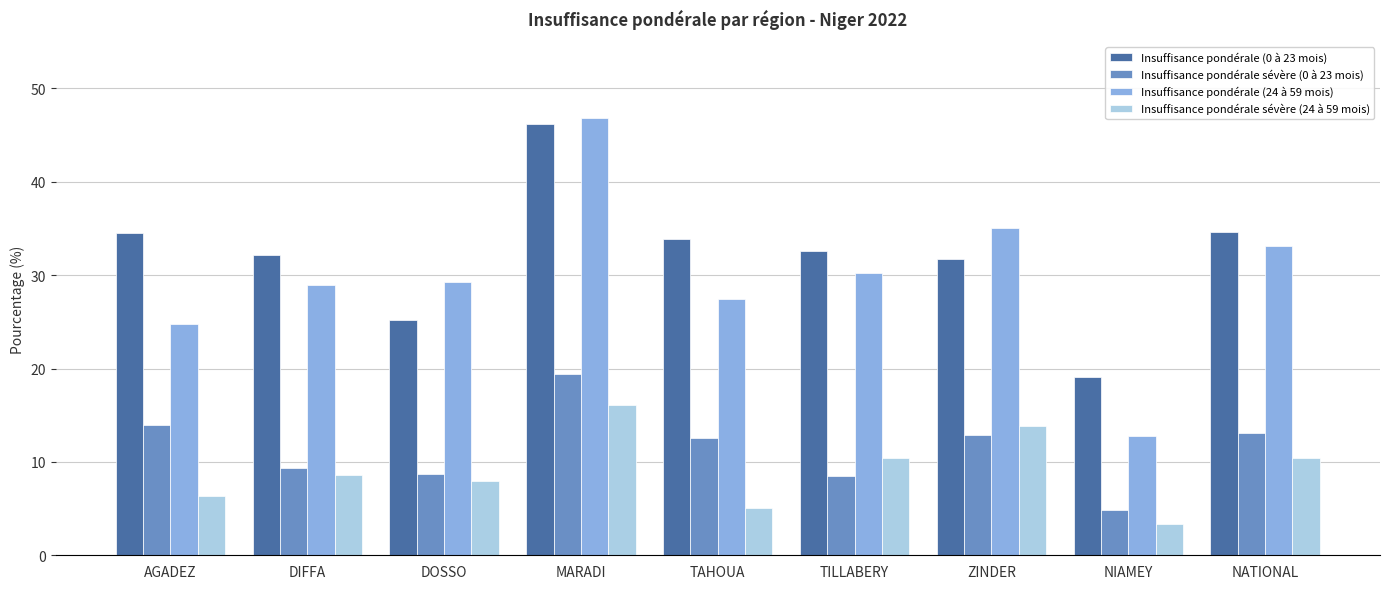

What is the maximum value shown in the chart?

46.8